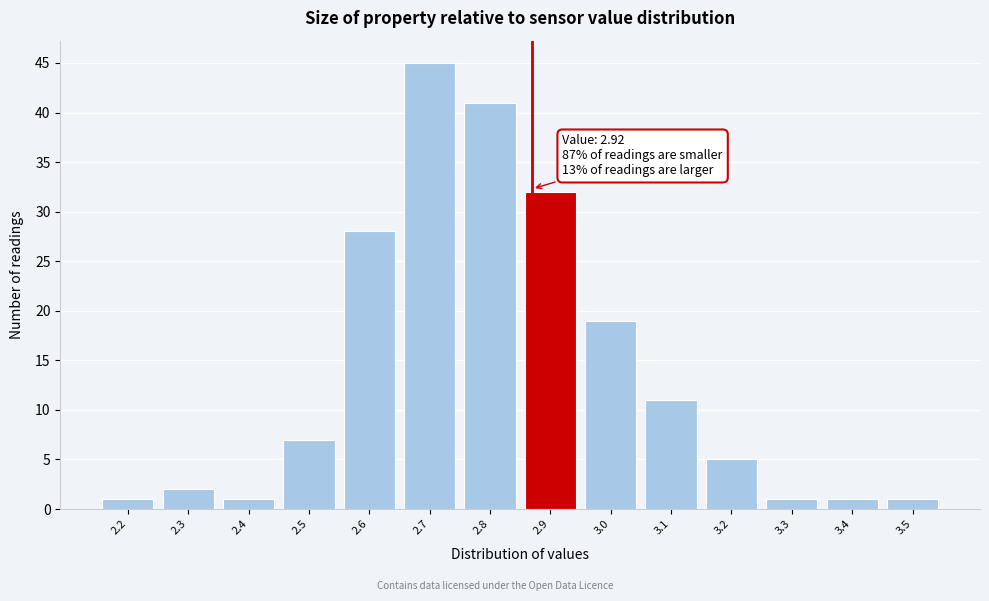

Reading left to right, transcribe all the data shown in this chart.

2.2=1	2.3=2	2.4=1	2.5=7	2.6=28	2.7=45	2.8=41	2.9=32	3.0=19	3.1=11	3.2=5	3.3=1	3.4=1	3.5=1